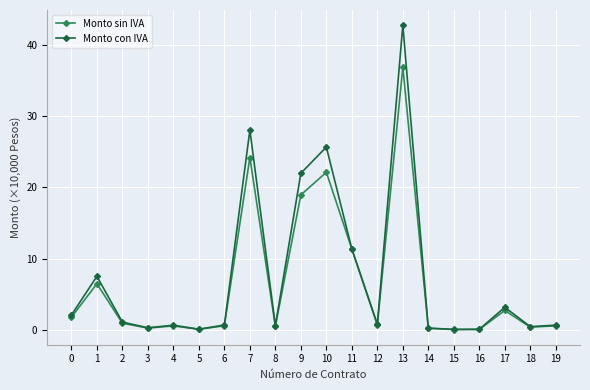

What is the maximum value for Monto con IVA?

42.7